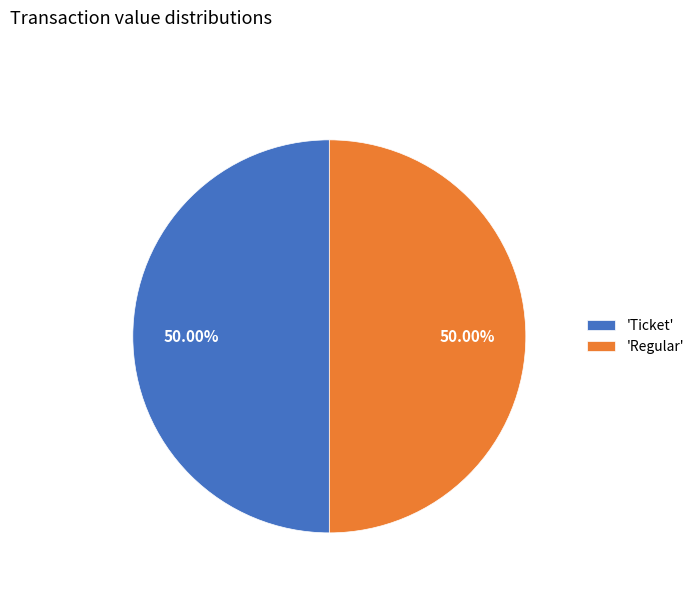

What is the ratio of the value at 'Regular' to the value at 'Ticket'?

1.0